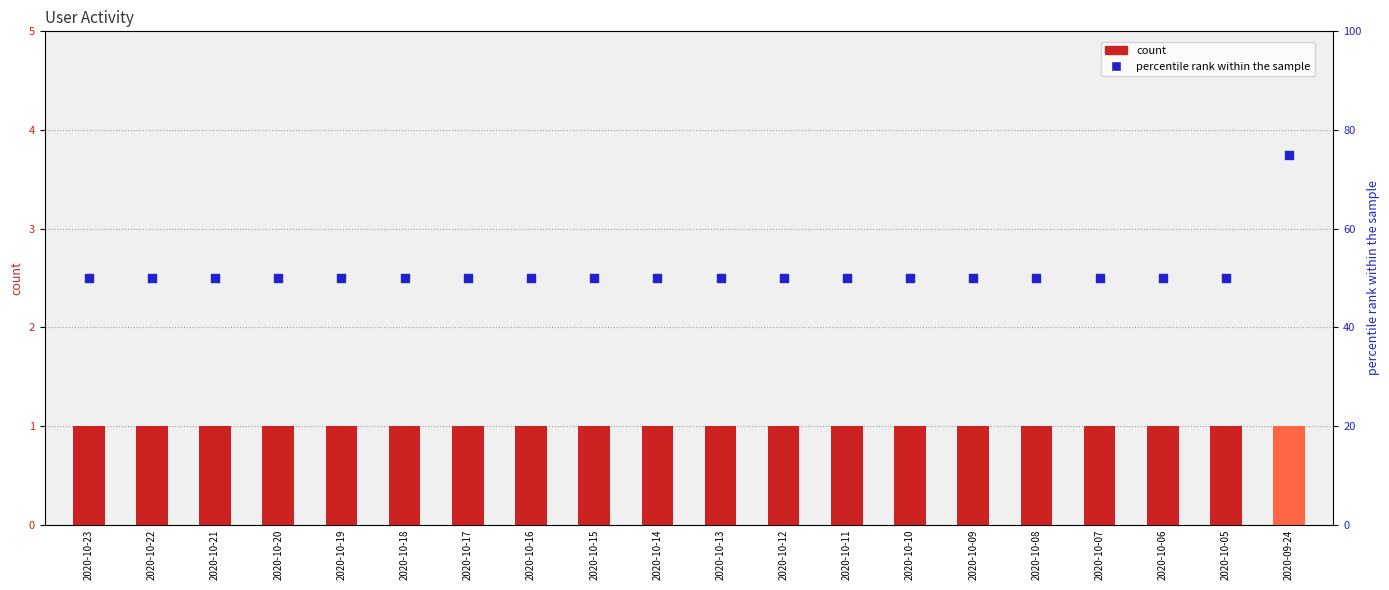

What is the total value across all series at 2020-10-06?

51